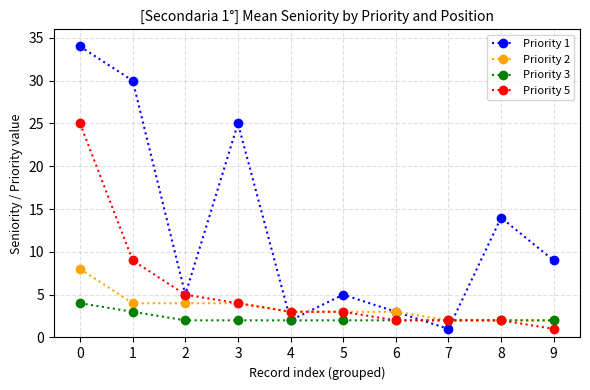

What is the value of the Priority 1 point at the 7th from the left?

3